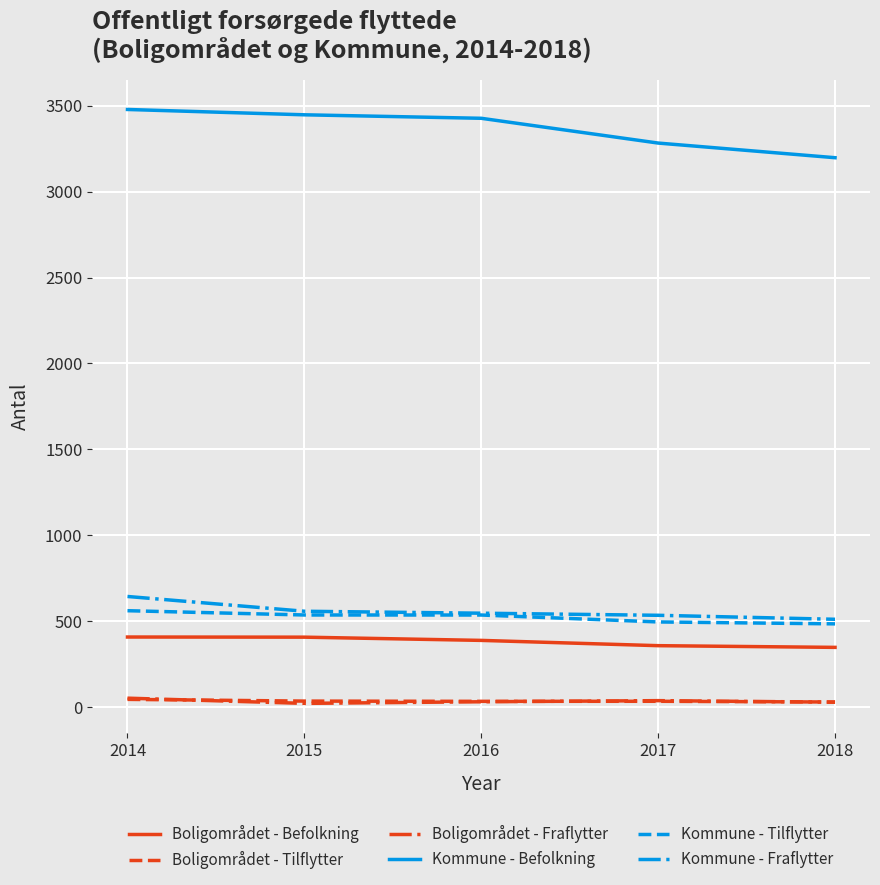

What is the difference between the maximum and minimum values in the Boligområdet - Befolkning series?

60.2